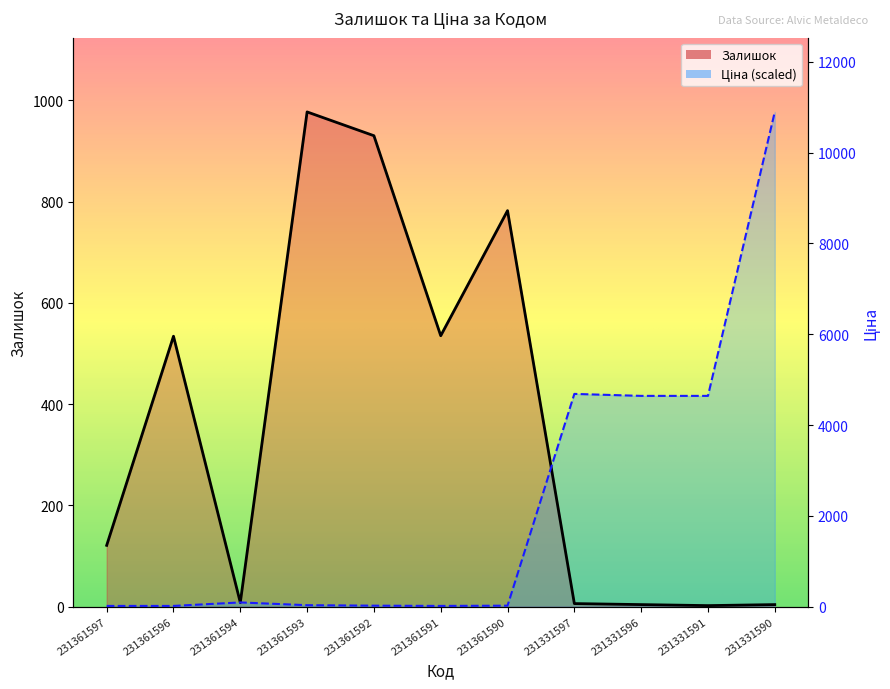

What is the average value of the Залишок series?

354.8